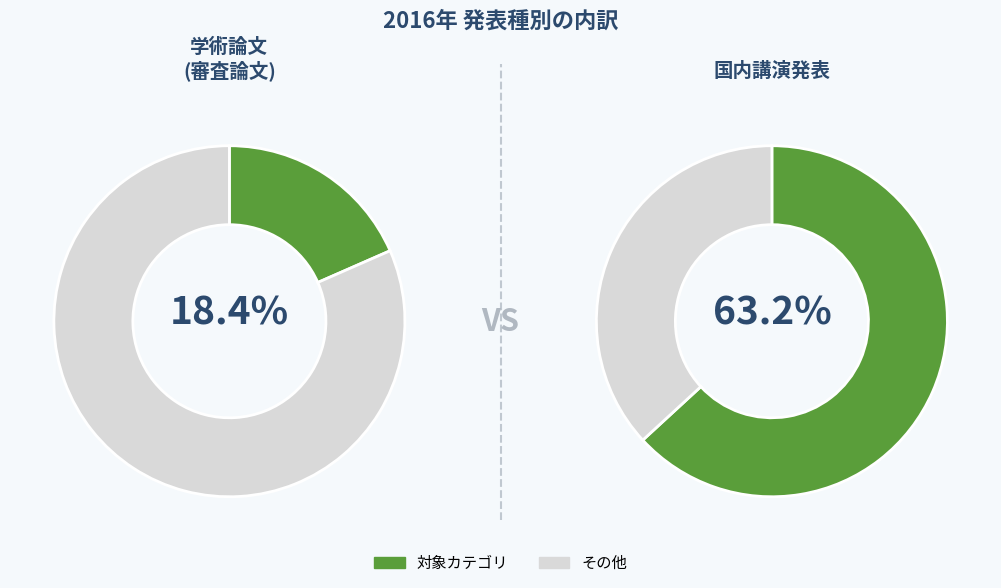

Does 国内講演発表 represent more than half of the total?

Yes